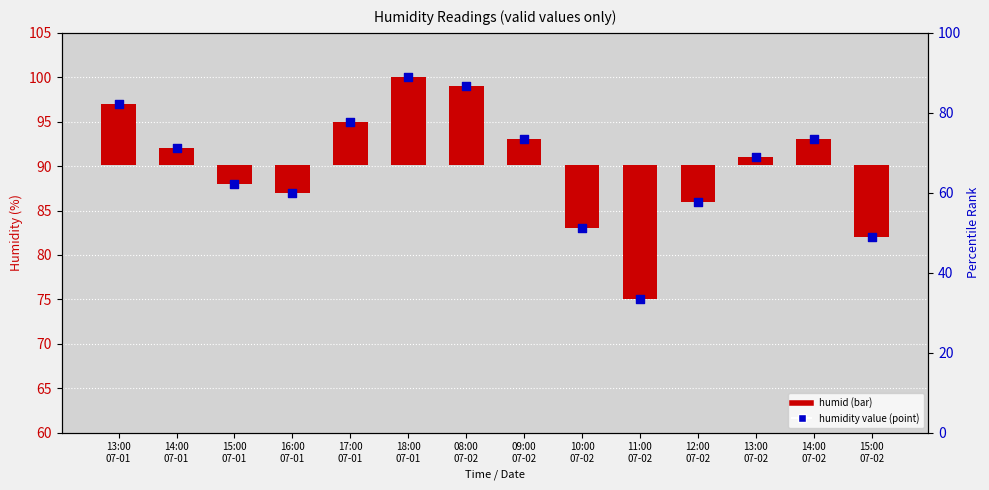

What is the change in value from 18:00
07-01 to 15:00
07-02?

-18